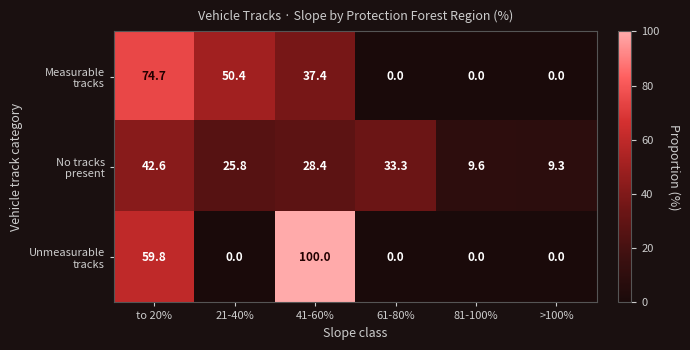

Which category has the highest value across all series?

41-60%